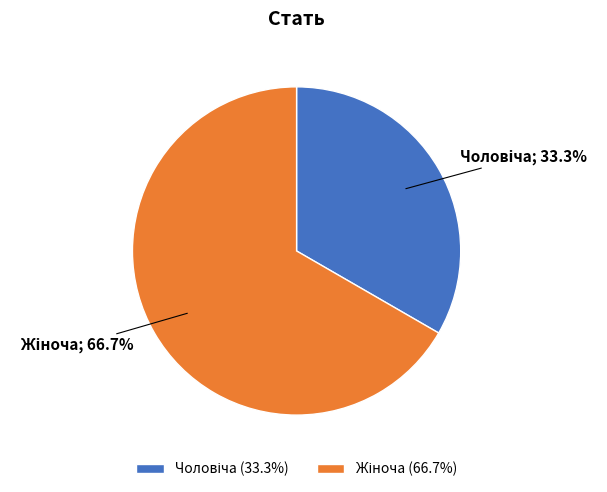

Is there any slice that represents more than half of the pie?

Yes